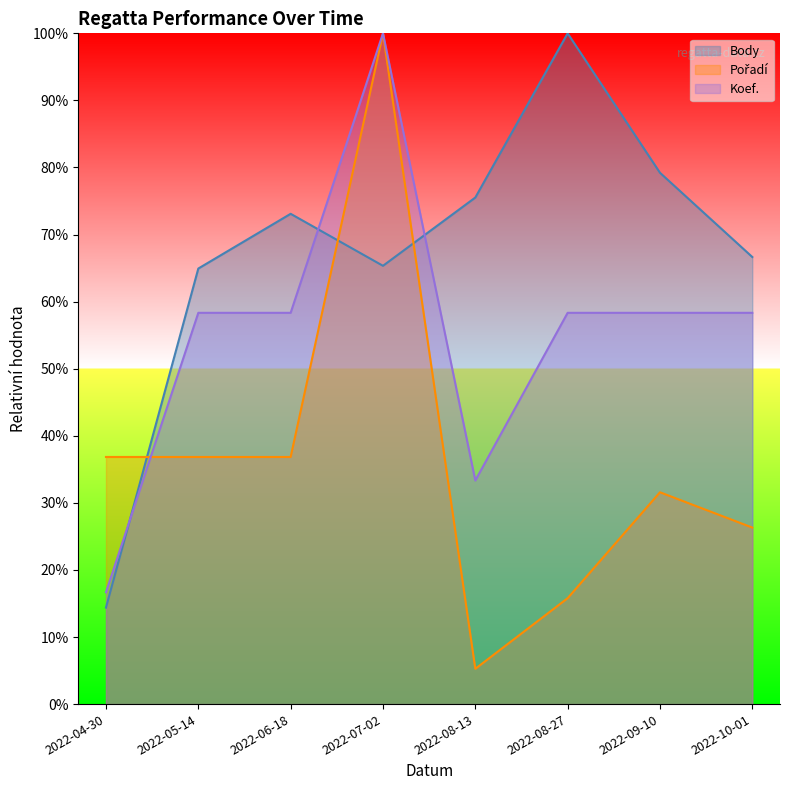

Reading left to right, list all the values displayed in this chart.

Body: 2022-04-30=14.4	2022-05-14=64.9	2022-06-18=73.1	2022-07-02=65.3	2022-08-13=75.5	2022-08-27=100.0	2022-09-10=79.2	2022-10-01=66.7
Pořadí: 2022-04-30=36.8	2022-05-14=36.8	2022-06-18=36.8	2022-07-02=100.0	2022-08-13=5.3	2022-08-27=15.8	2022-09-10=31.6	2022-10-01=26.3
Koef.: 2022-04-30=16.7	2022-05-14=58.3	2022-06-18=58.3	2022-07-02=100.0	2022-08-13=33.3	2022-08-27=58.3	2022-09-10=58.3	2022-10-01=58.3